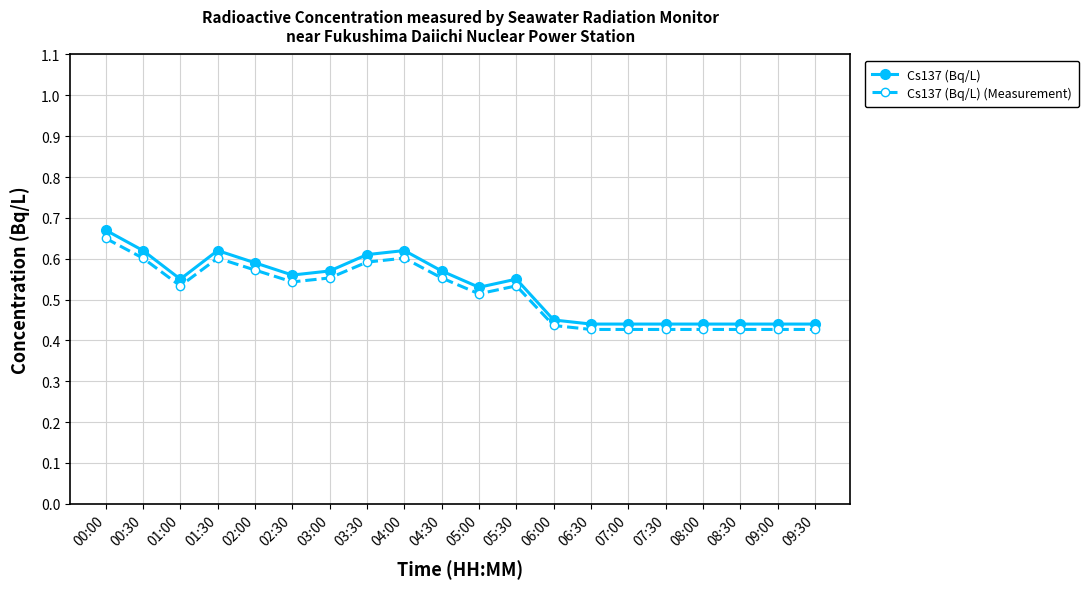

Rank the series at 07:30 from highest to lowest value.

Cs137 (Bq/L), Cs137 (Bq/L) (Measurement)